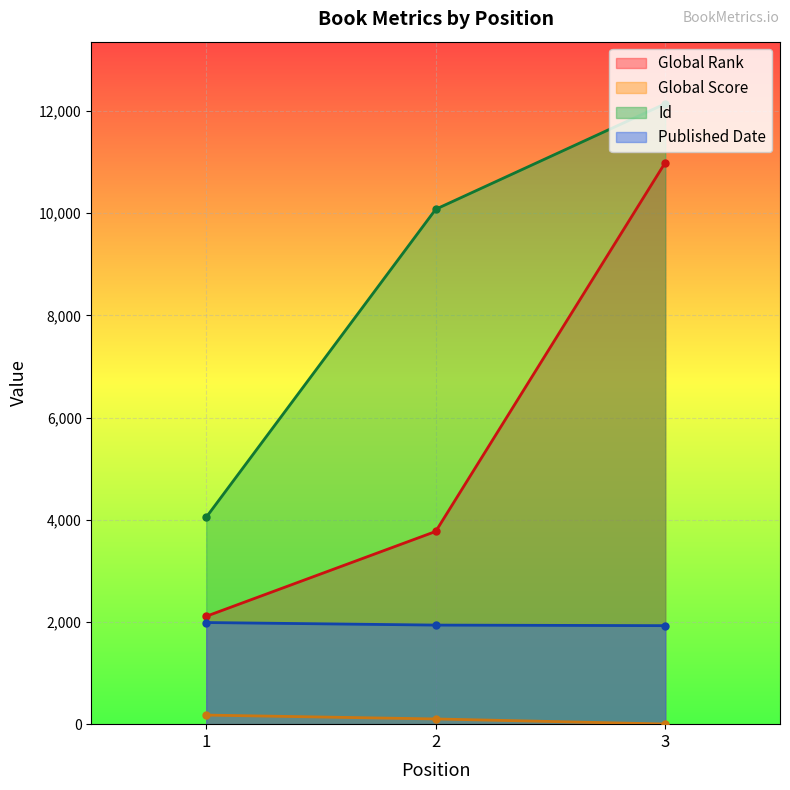

Between 2 and 3, which is larger?

3